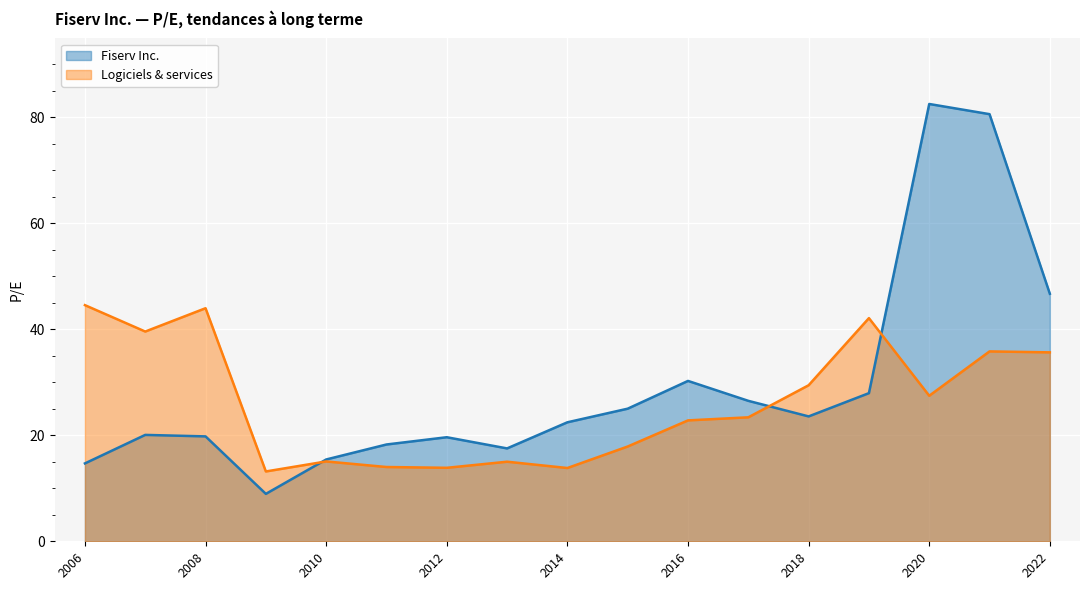

Which label corresponds to the largest value in the chart?

2020